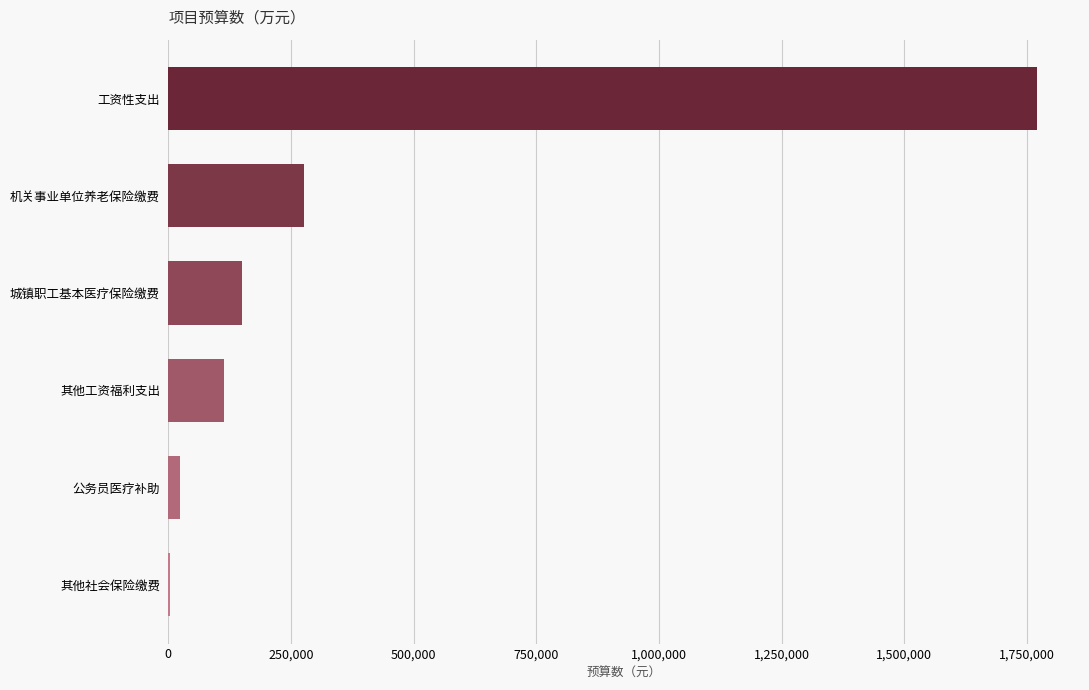

Reading top to bottom, what are all the values shown in this chart?

工资性支出=1769712.0	机关事业单位养老保险缴费=275937.0	城镇职工基本医疗保险缴费=150040.5	其他工资福利支出=114017.0	公务员医疗补助=23829.9	其他社会保险缴费=4391.0